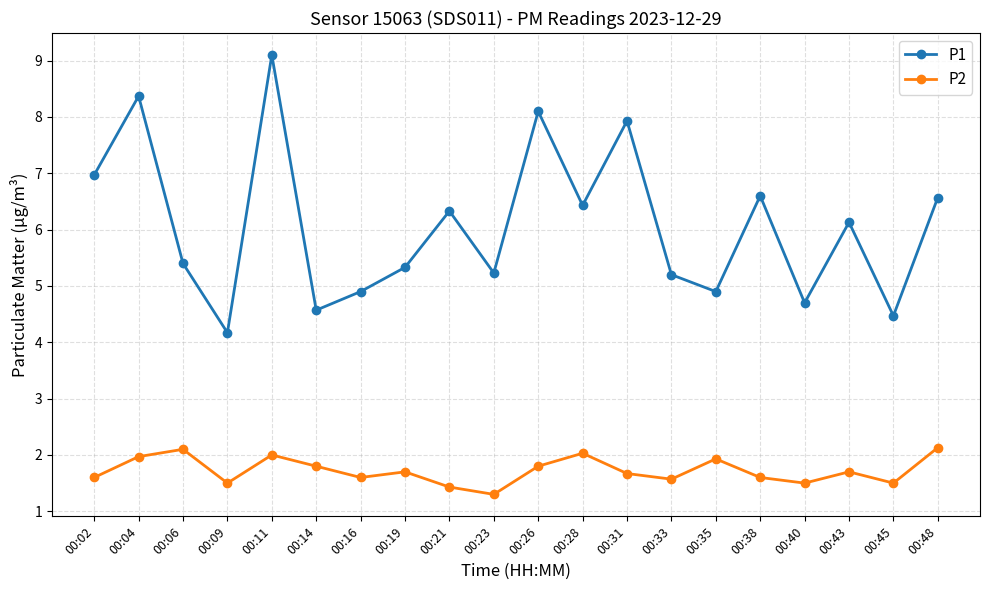

True or false: P1 and P2 intersect in this chart.

False